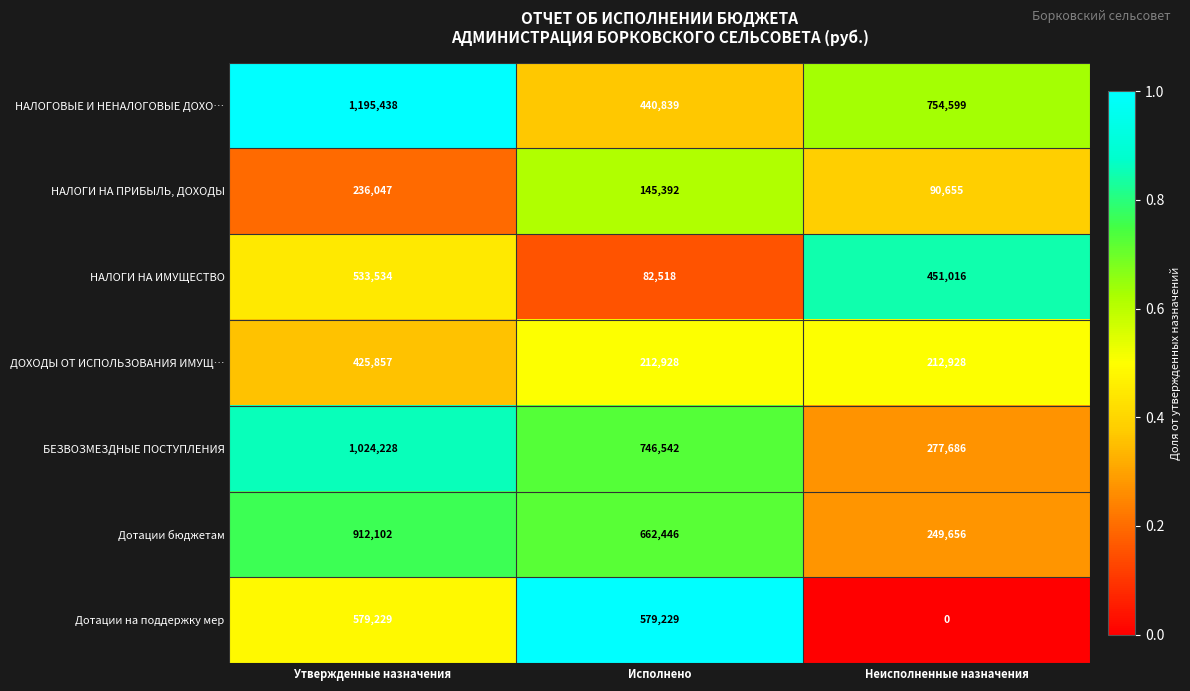

What is the spread (max minus min) of values at Исполнено?

664024